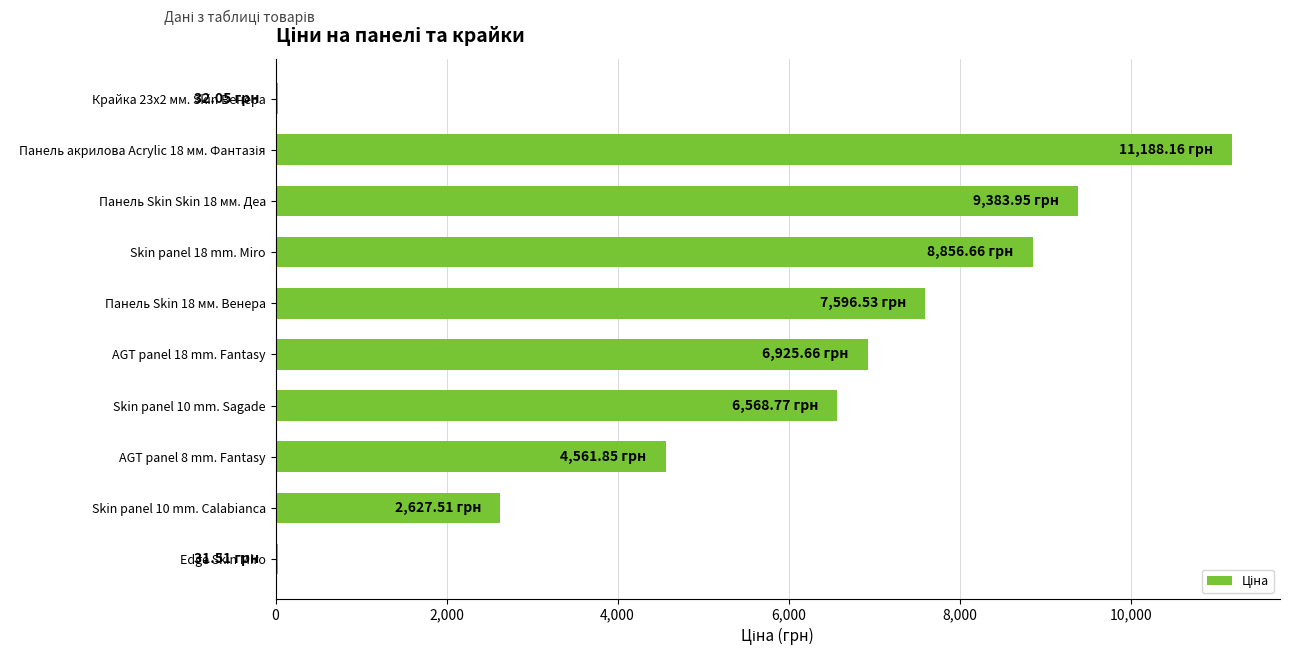

Which has a higher value, Skin panel 18 mm. Miro or AGT panel 18 mm. Fantasy?

Skin panel 18 mm. Miro